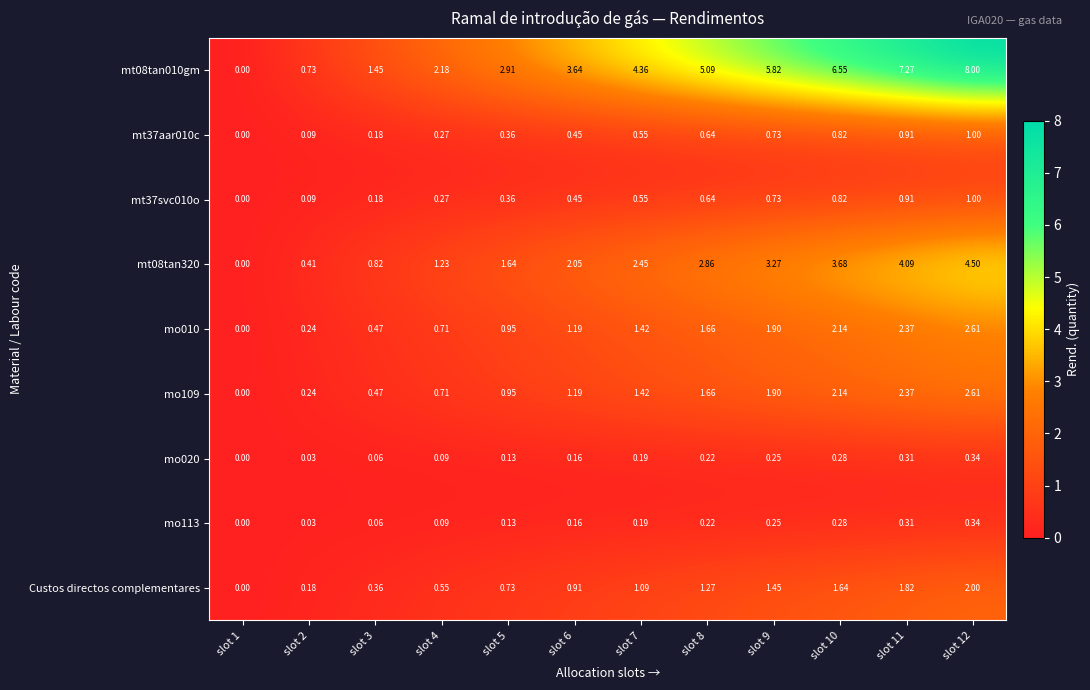

Is the value of mt37aar010c at slot 11 greater than the value of mt37svc010o at slot 6?

Yes